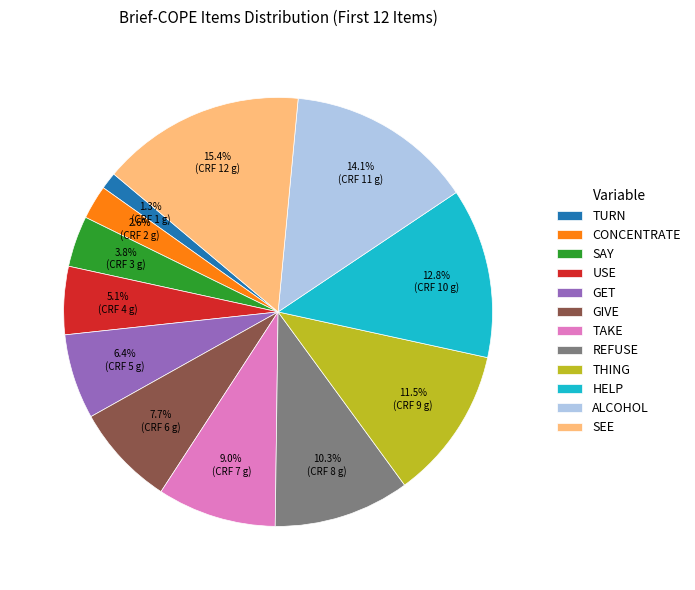

Which slice is the smallest?

TURN